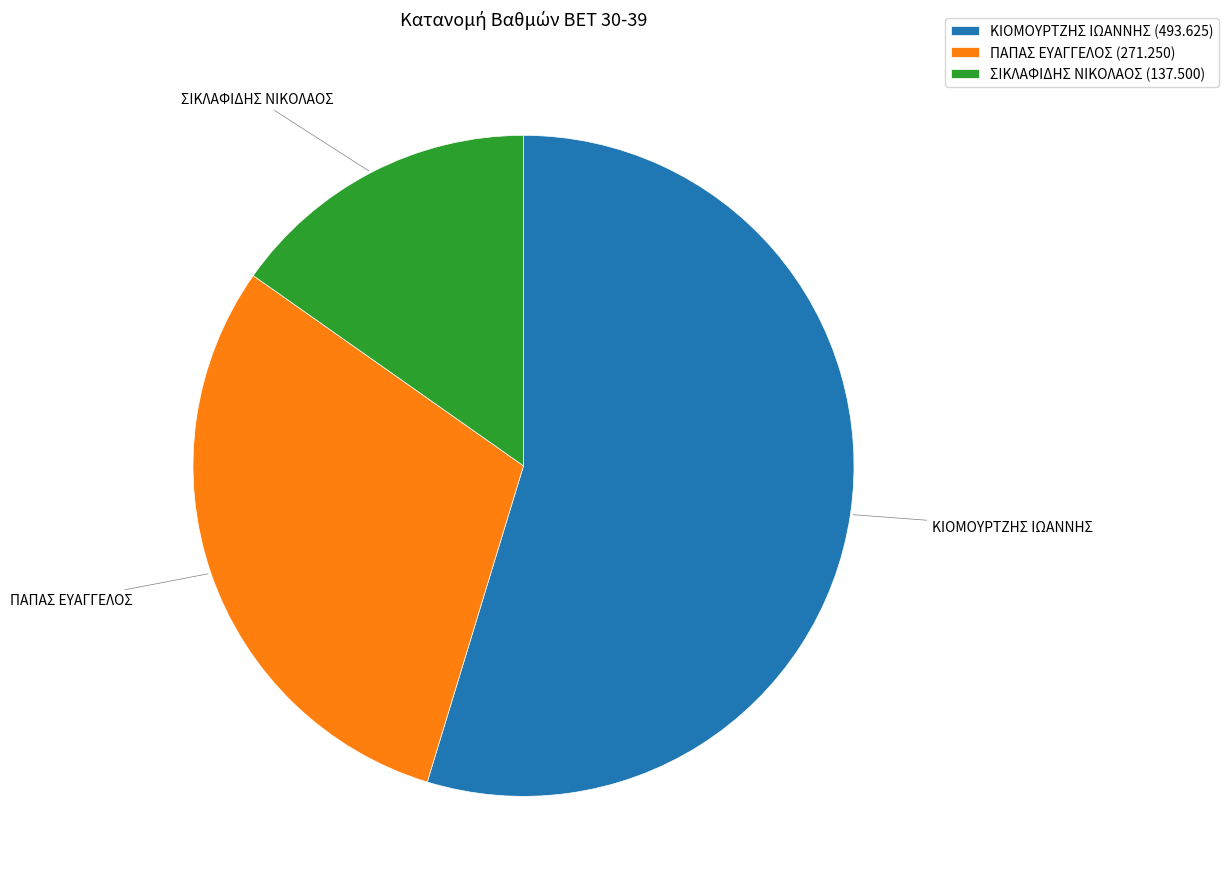

Count the number of slices in the pie.

3